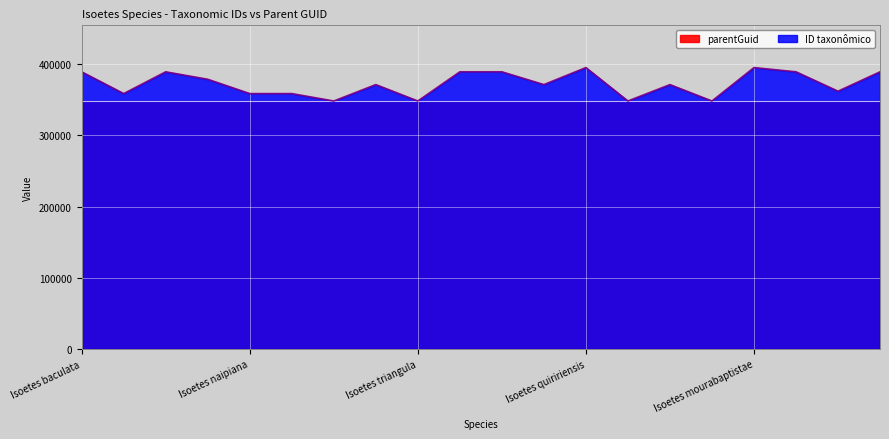

Where is the first local maximum?

Isoetes brasiliensis